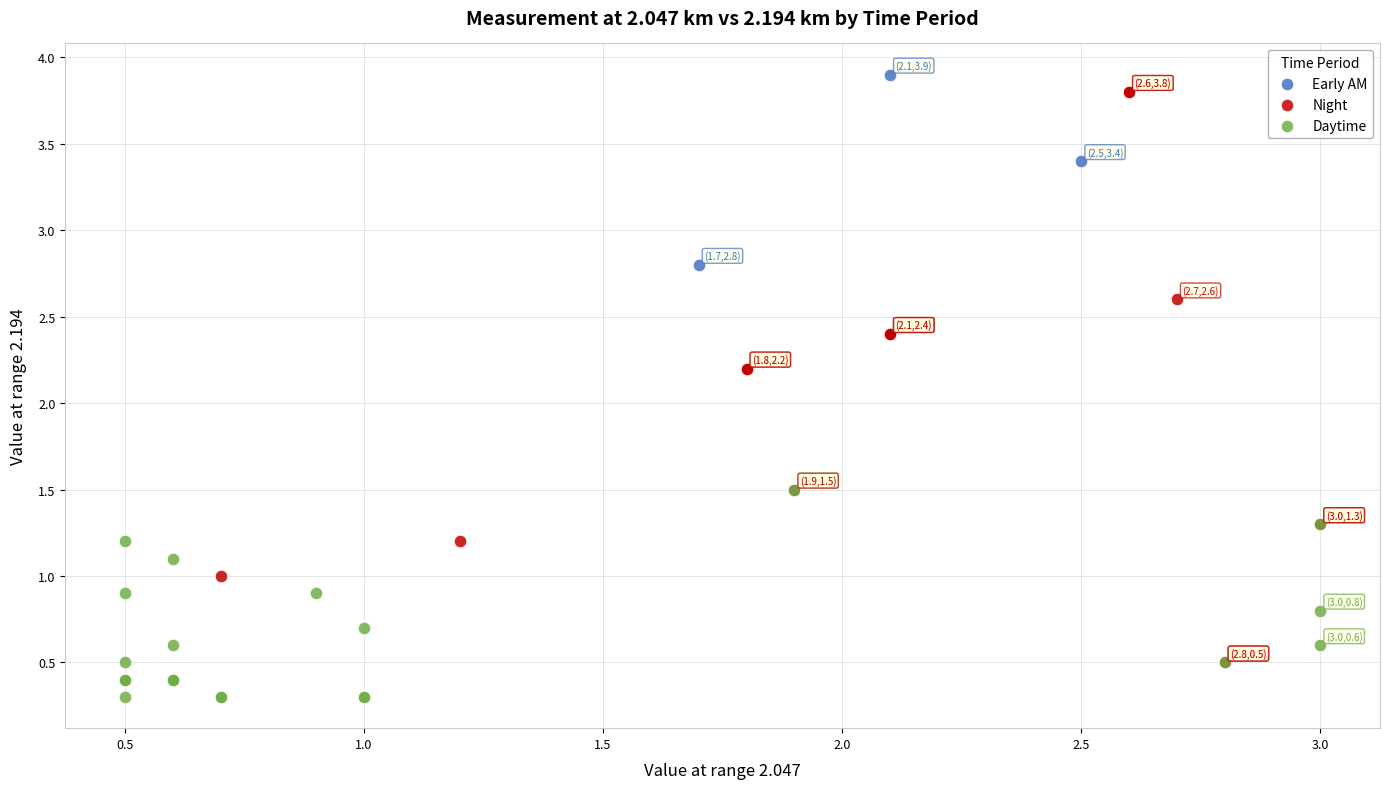

Which series has the widest spread of Y values?

Night